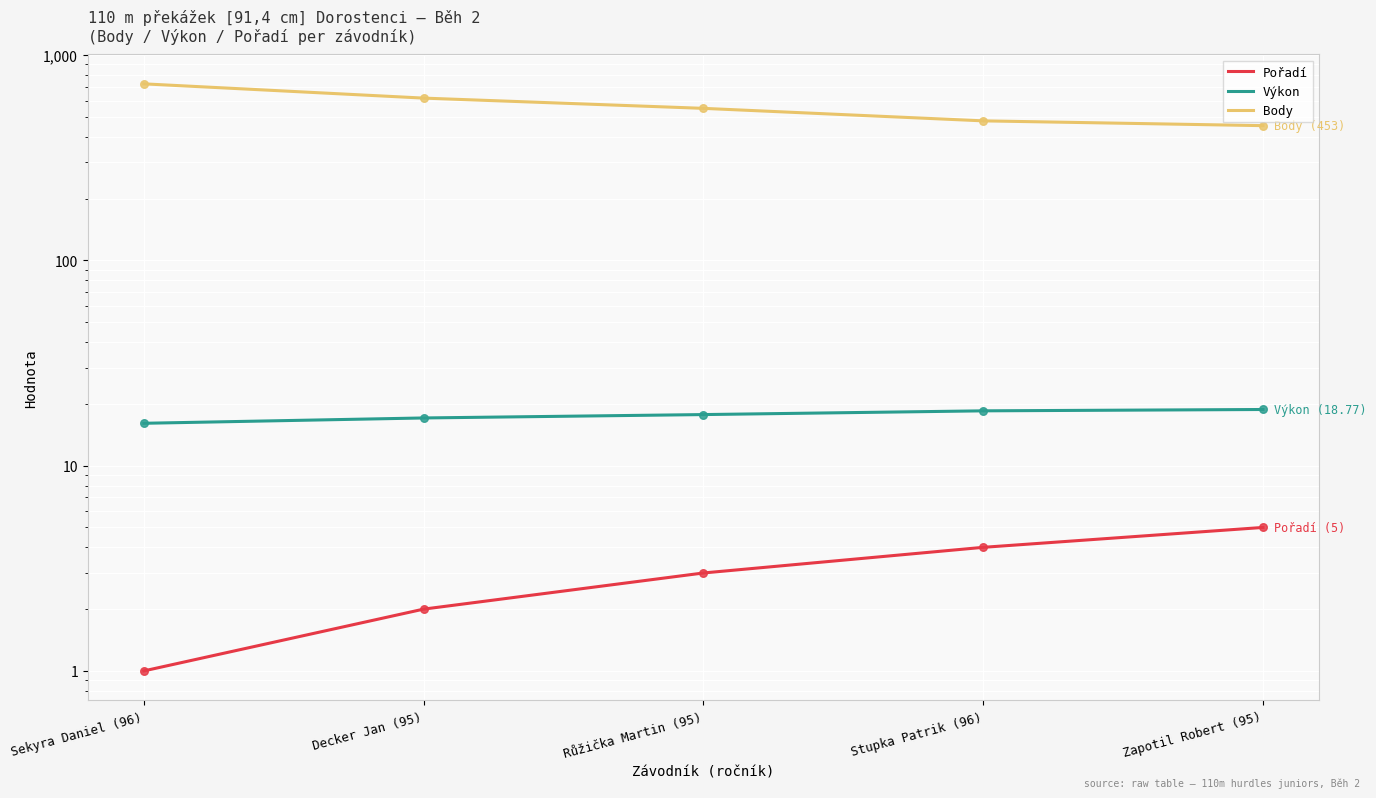

At how many categories does at least one series exceed 179?

5